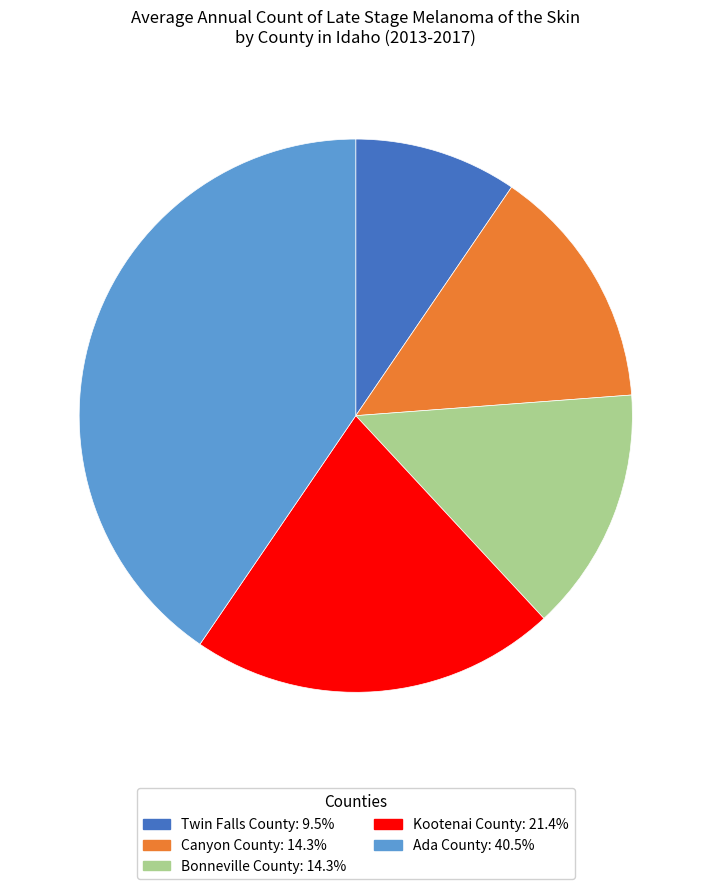

Approximately how many times larger is the value at Ada County compared to Kootenai County?

1.9